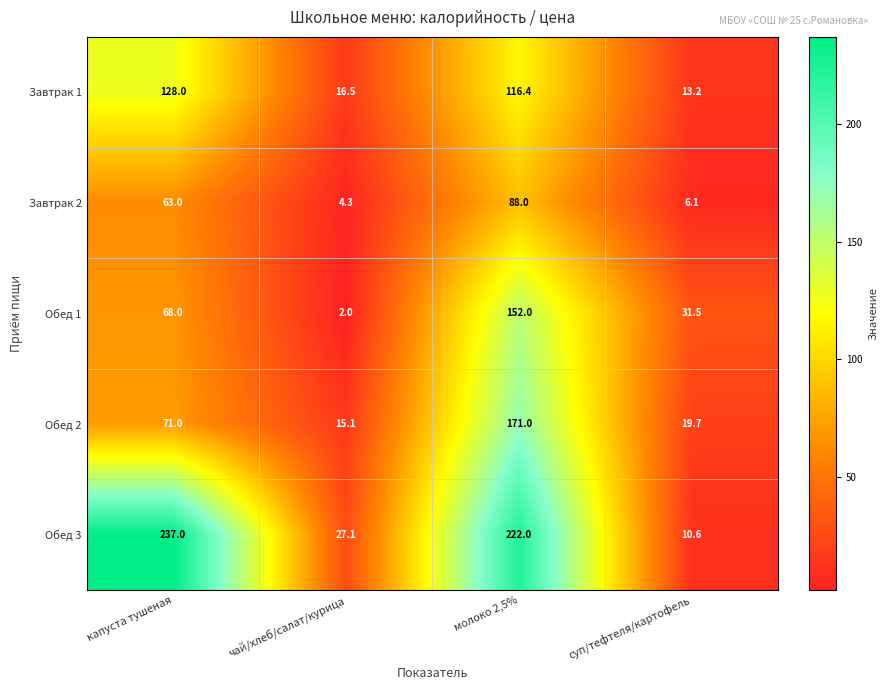

What is the difference between the maximum and minimum values in the Обед 3 series?

226.4